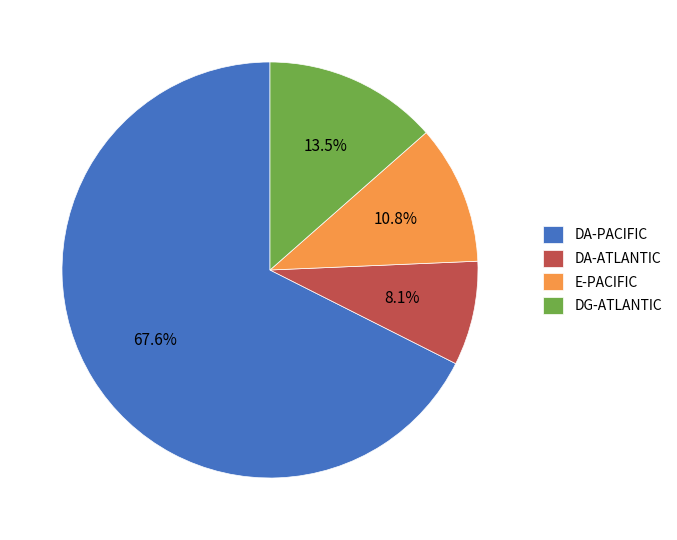

Rank the categories by value from highest to lowest.

DA-PACIFIC, DG-ATLANTIC, E-PACIFIC, DA-ATLANTIC